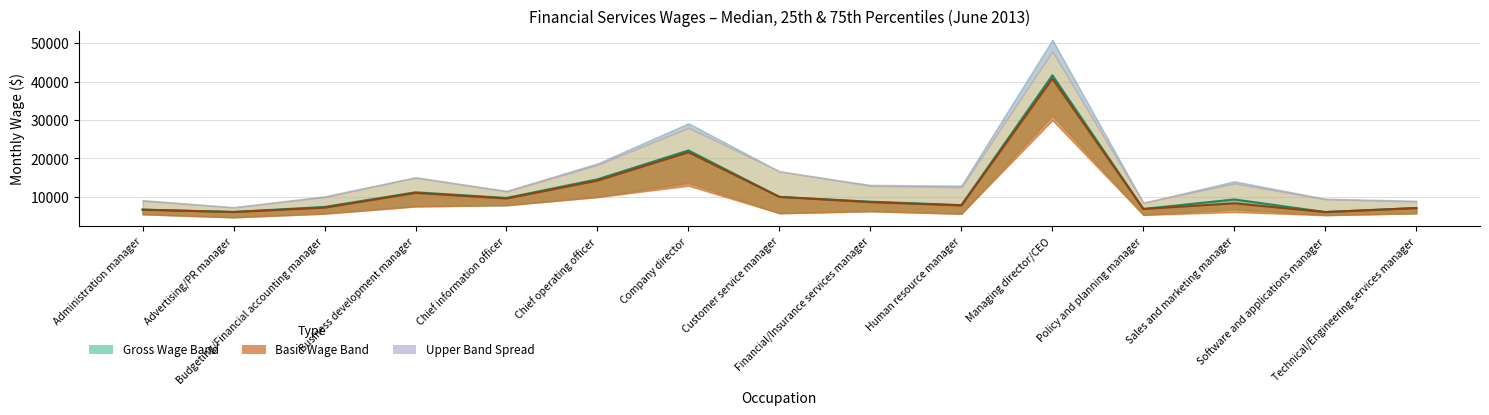

What is the sum of the Gross Wage Median values at Policy and planning manager and Financial/Insurance services manager?

15615